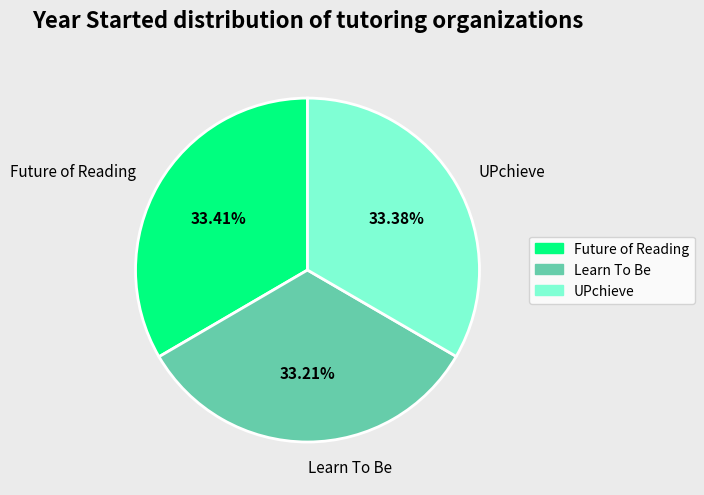

Is UPchieve the majority of the pie?

No